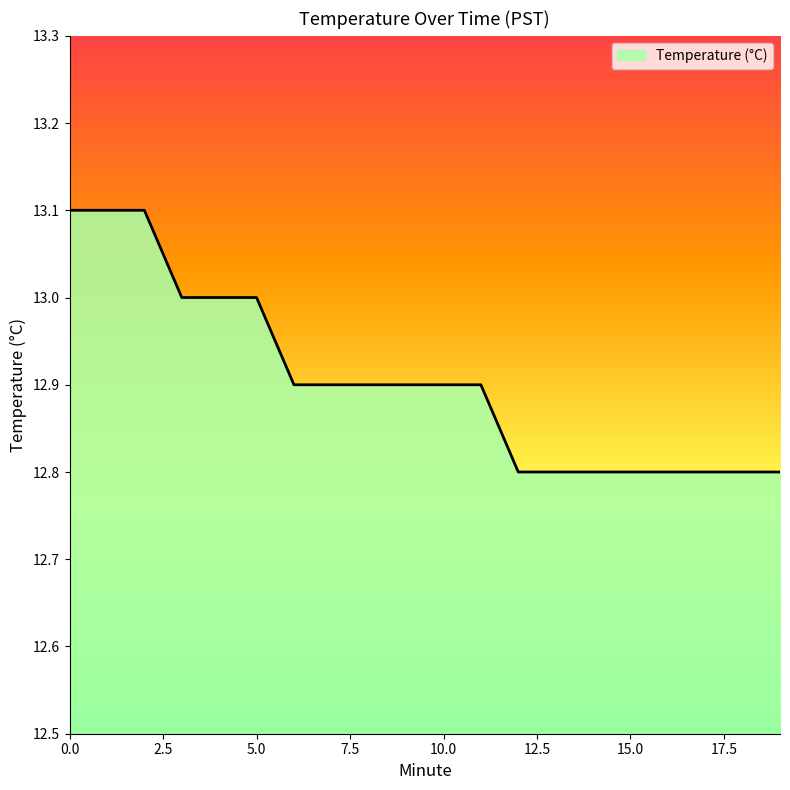

What is the difference between the maximum and minimum values?

0.3